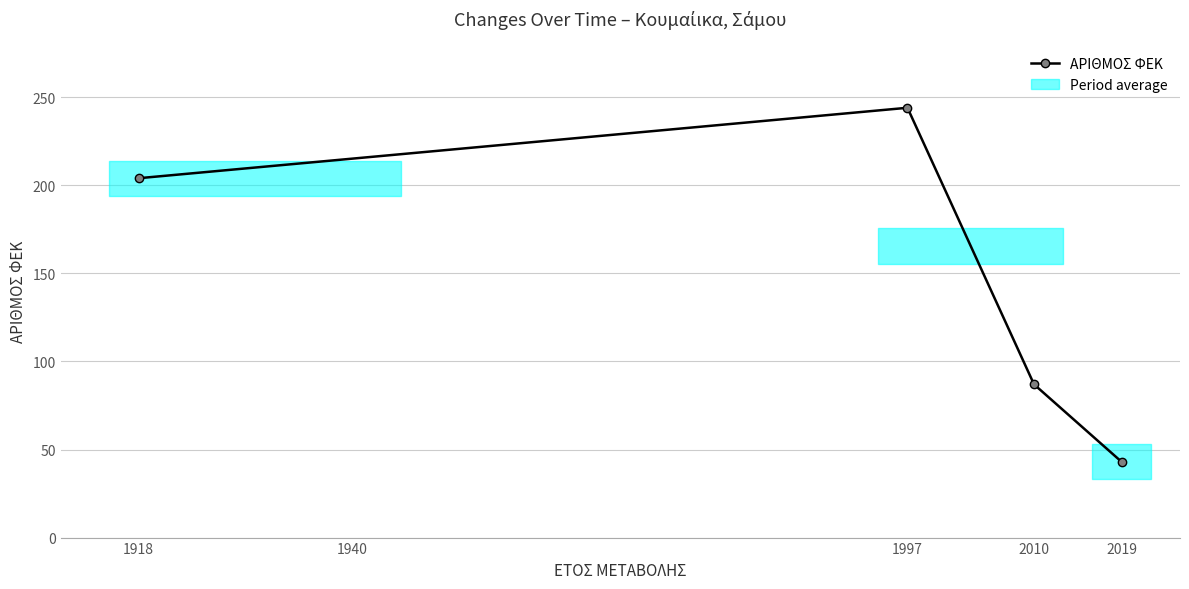

At which label is ΑΡΙΘΜΟΣ ΦΕΚ closest to 143?

2010